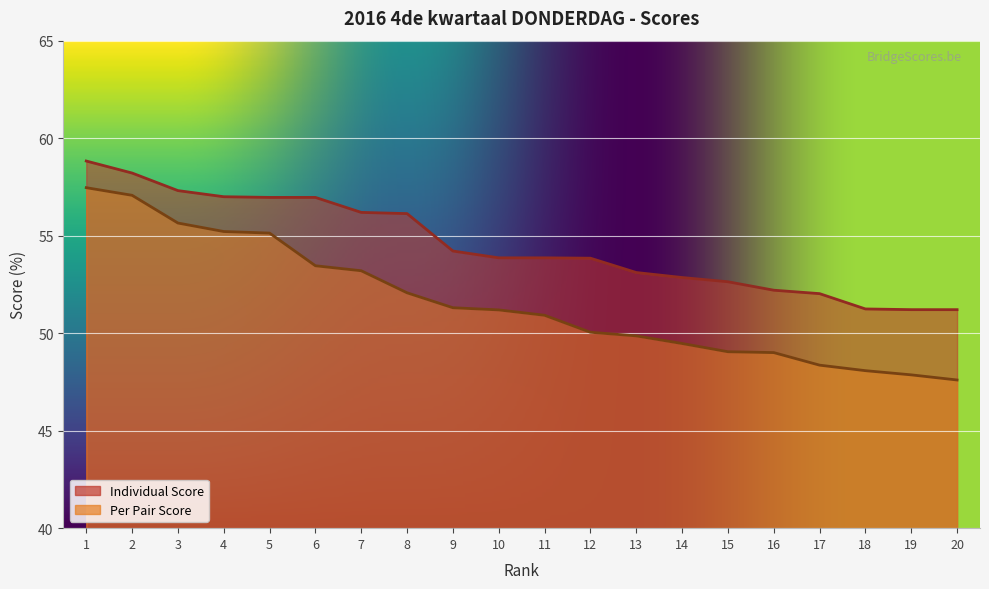

Is the value of Per Pair Score at 8 greater than the value of Individual Score at 2?

No